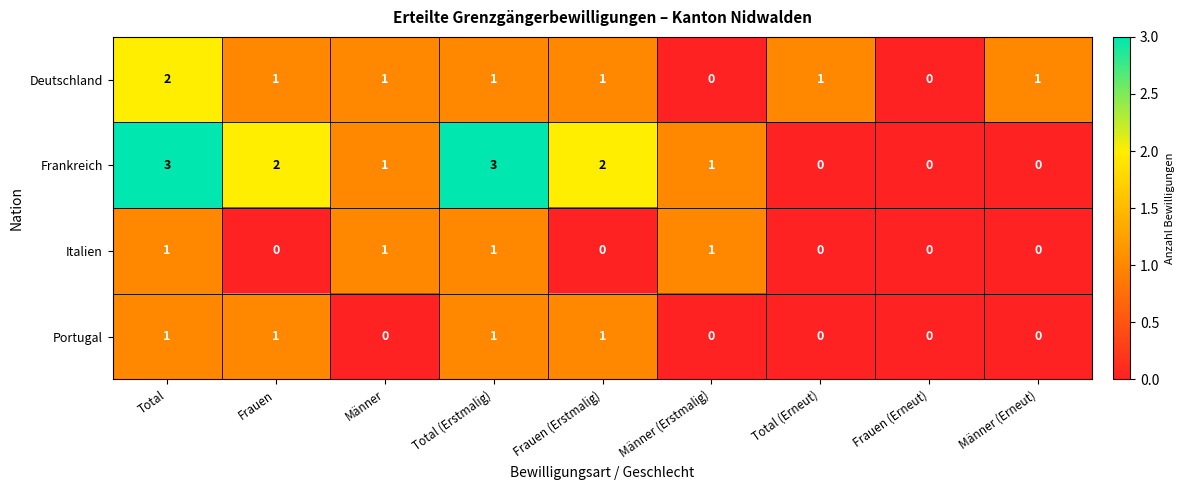

What is the total value across all series at Total (Erneut)?

1